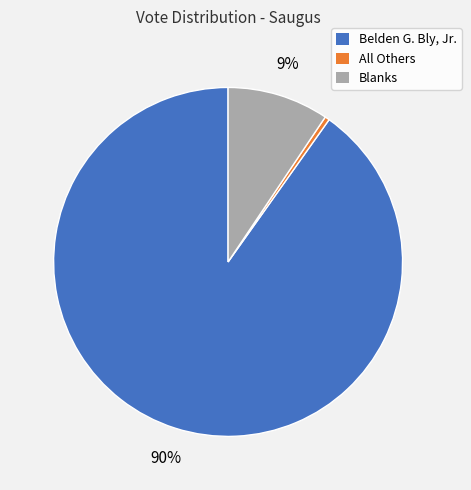

To the nearest percent, what percentage of the pie is Blanks?

9%